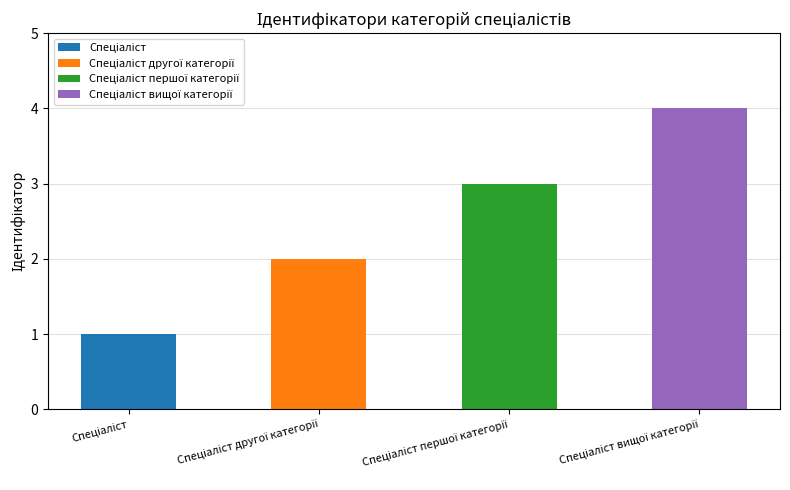

Are the bars horizontal?

No